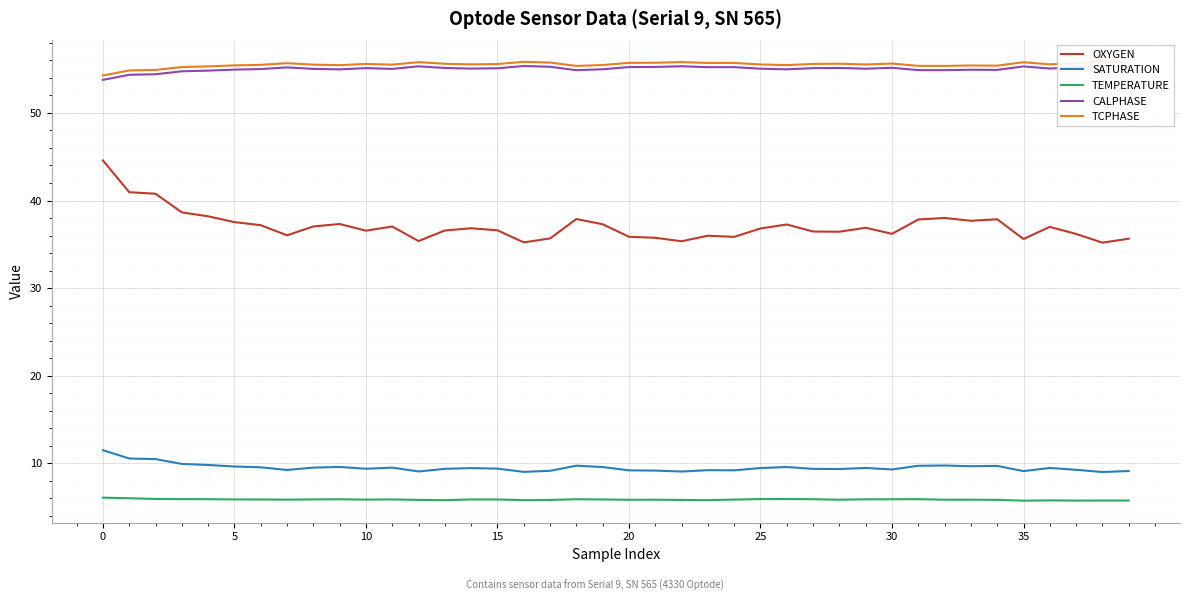

Which series has the largest range (max minus min)?

OXYGEN